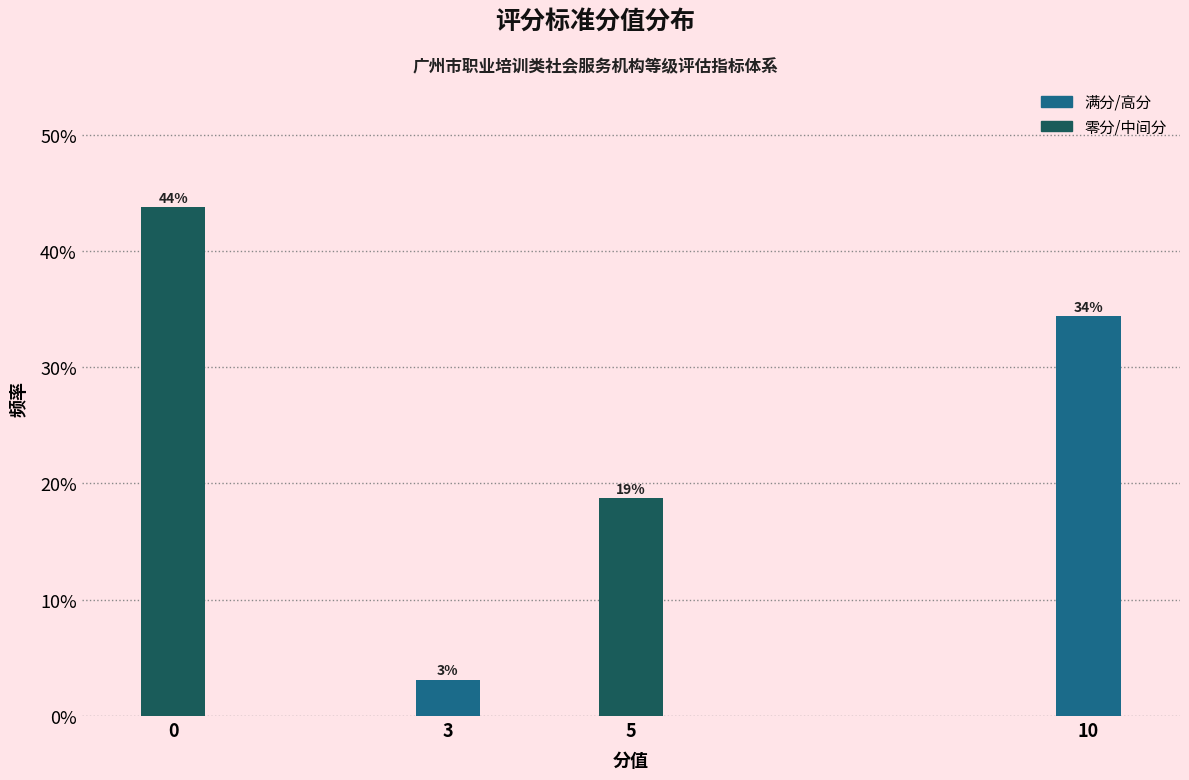

Are the bars horizontal?

No